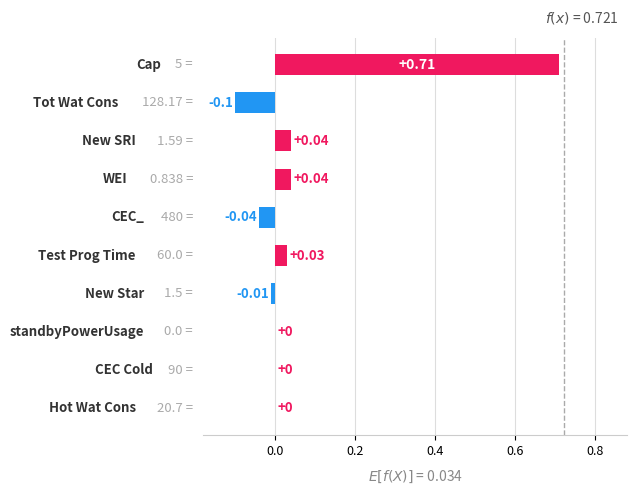

What is the difference between the maximum and second lowest values?

0.8